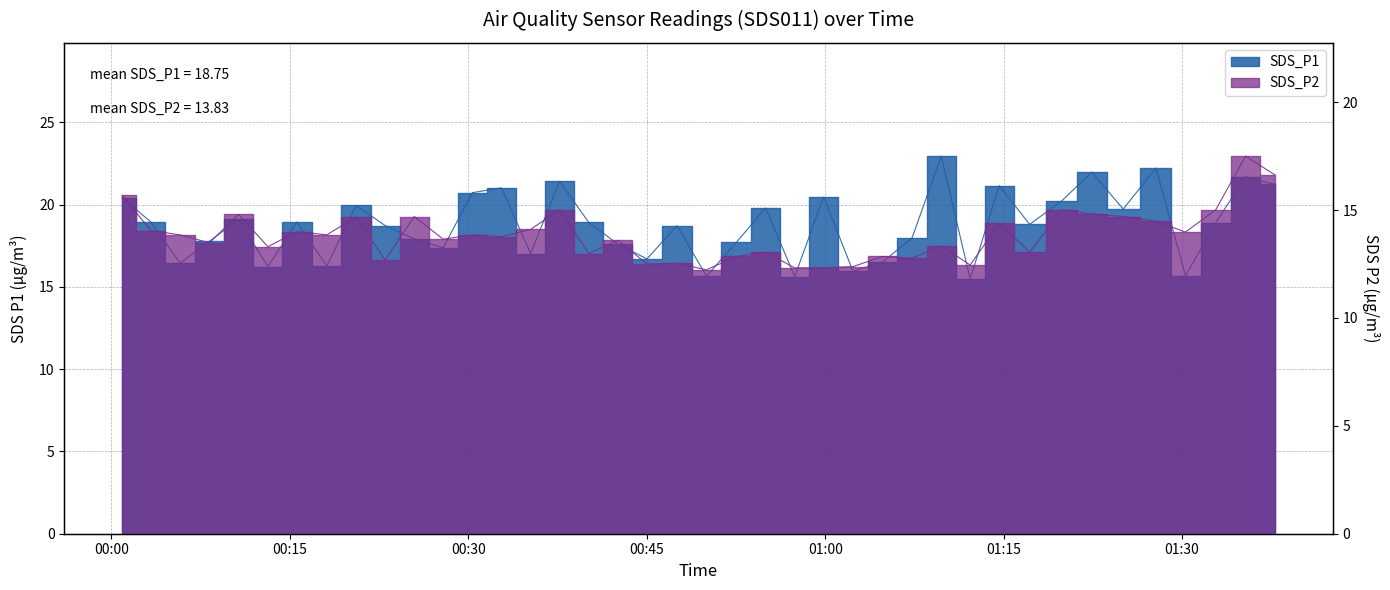

Rank the series at 2022/10/27 01:14:38 from lowest to highest value.

SDS_P2, SDS_P1